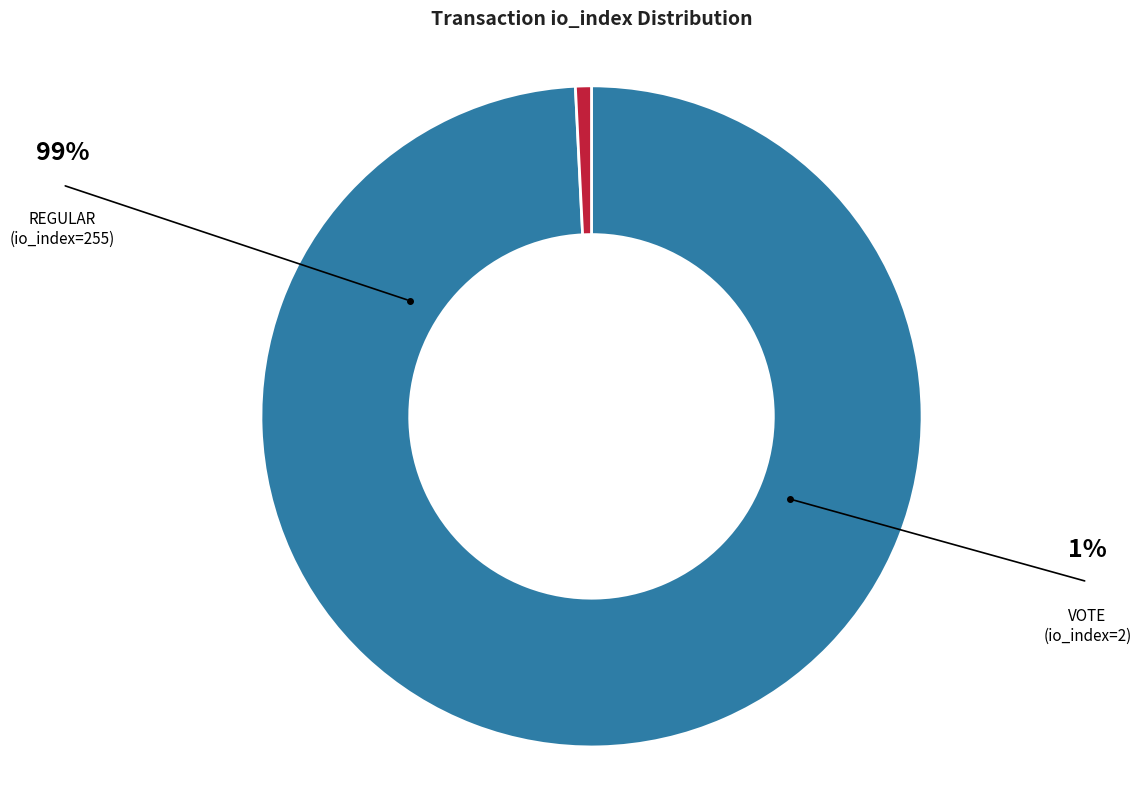

Is there a majority slice in this chart?

Yes